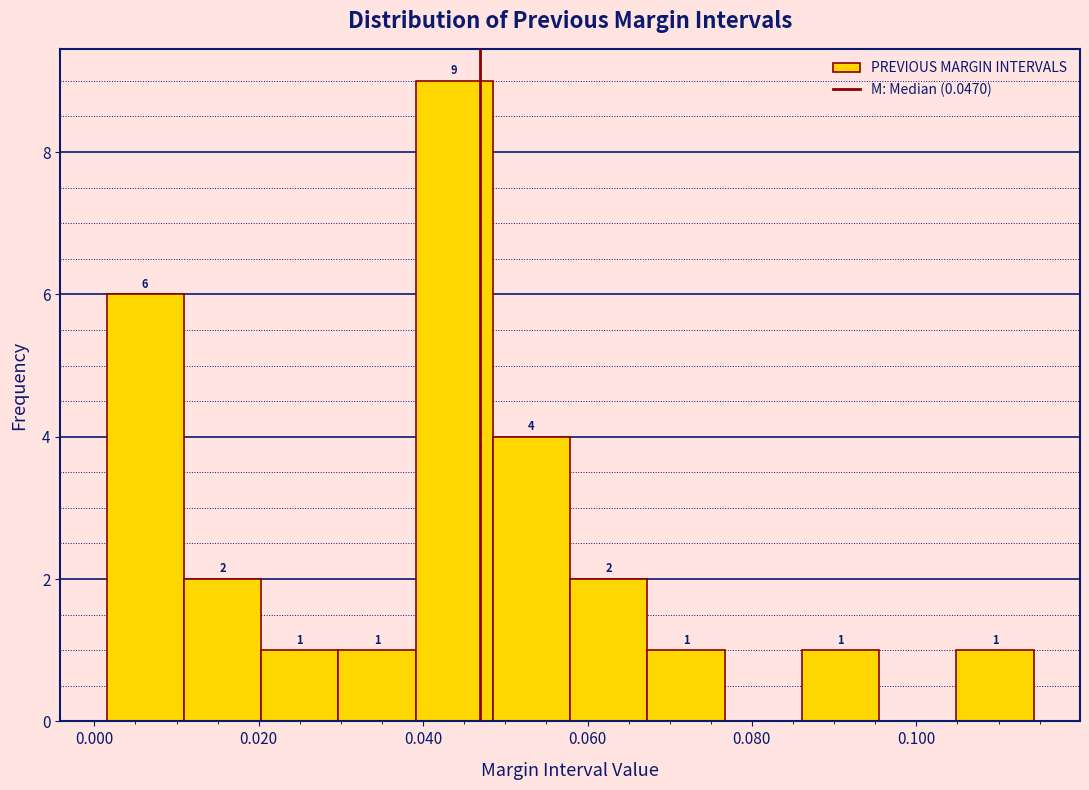

Over which range of the x-axis is the bar tallest?

0.040 to 0.048